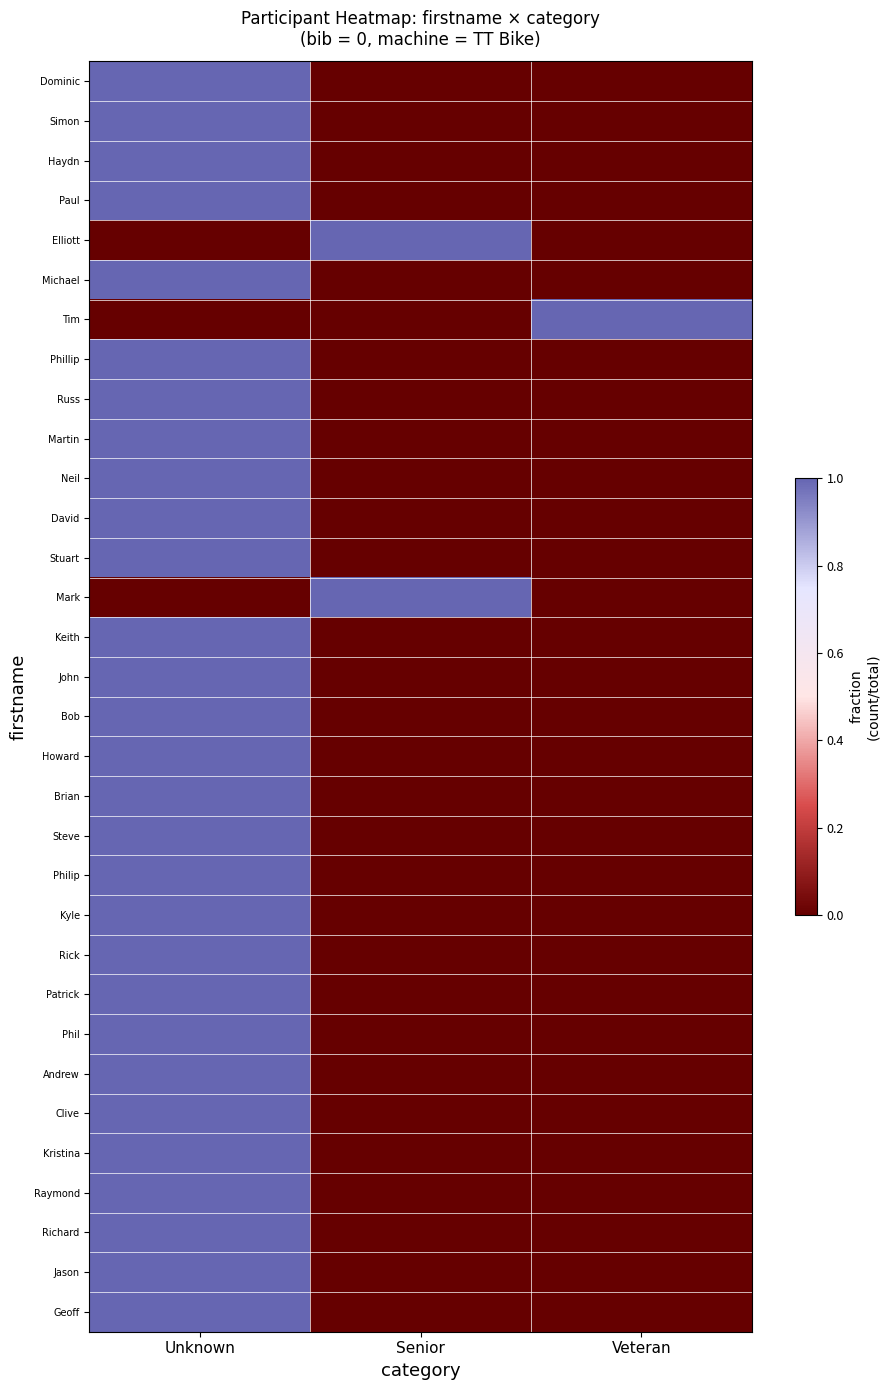

Which label corresponds to the largest value in the chart?

Unknown